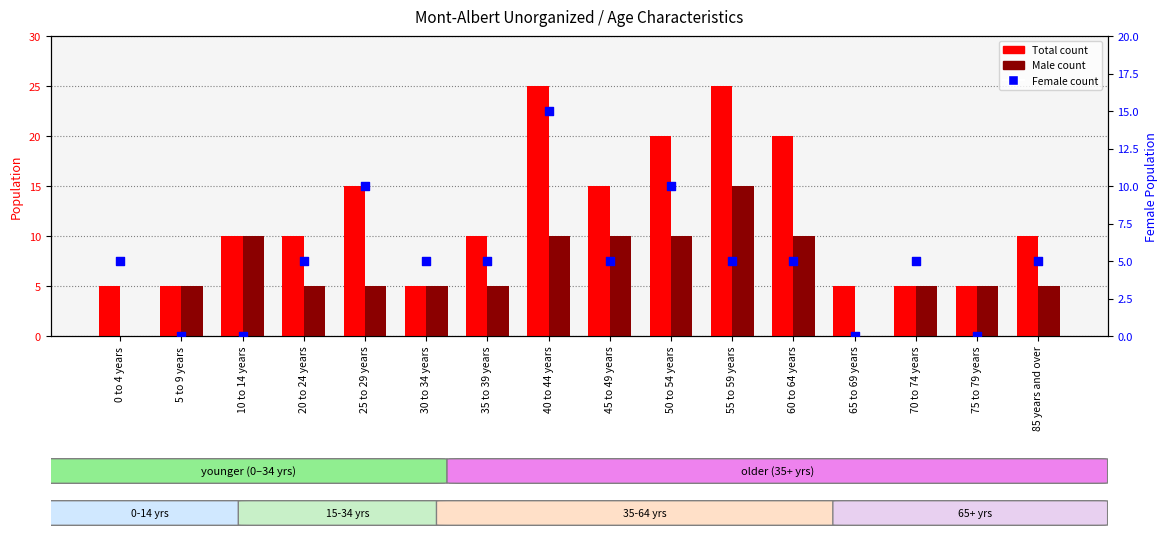

Which series has the largest Y range (max minus min)?

Total count